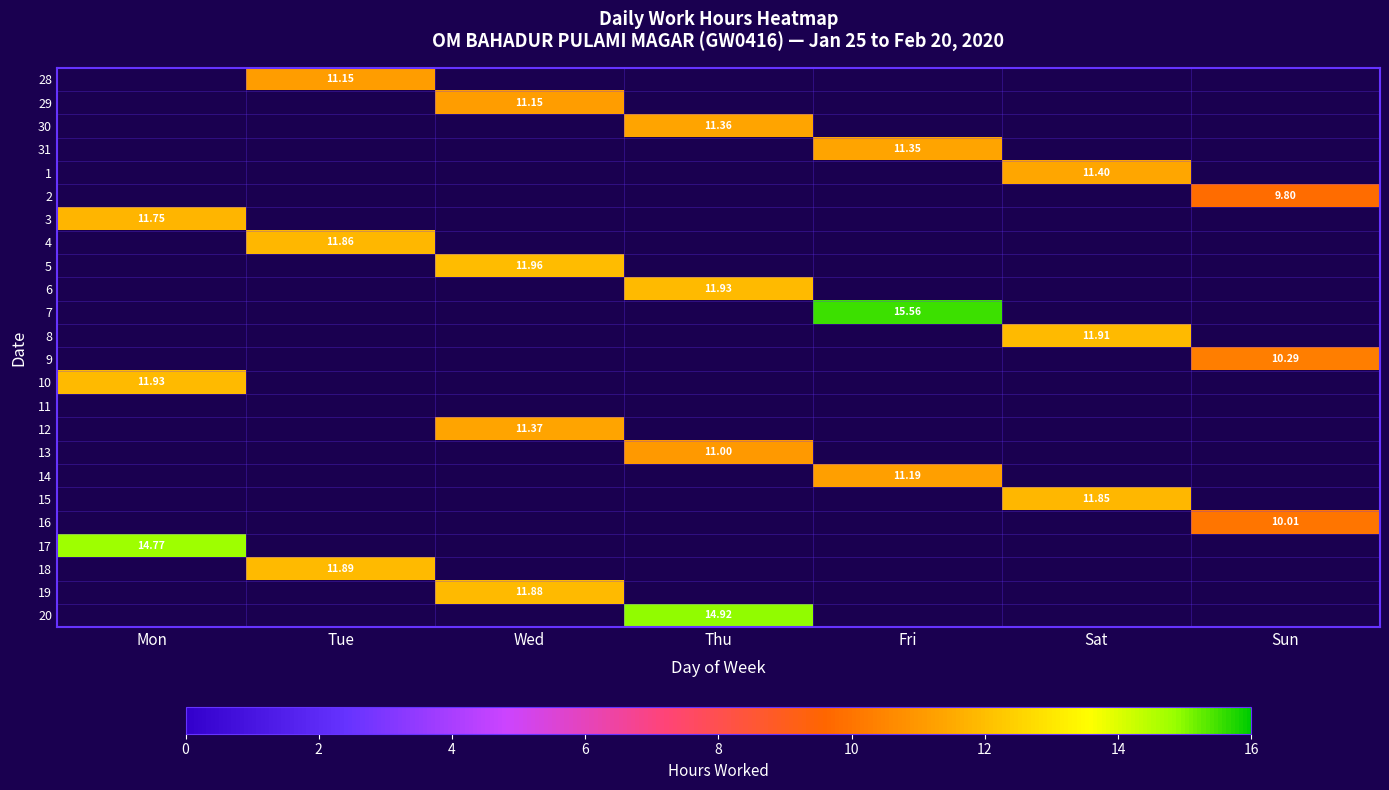

Rank the series at Sat from highest to lowest value.

8, 15, 1, 28, 29, 30, 31, 2, 3, 4, 5, 6, 7, 9, 10, 11, 12, 13, 14, 16, 17, 18, 19, 20